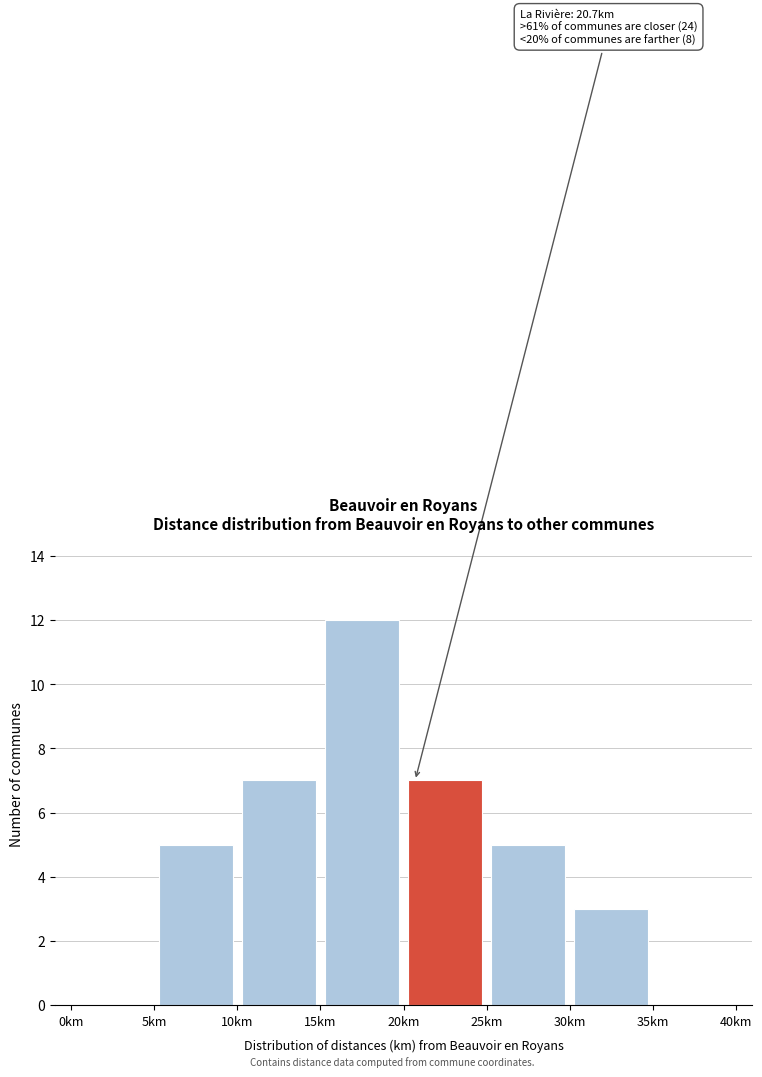

Over which range of the x-axis is the bar tallest?

15 to 20